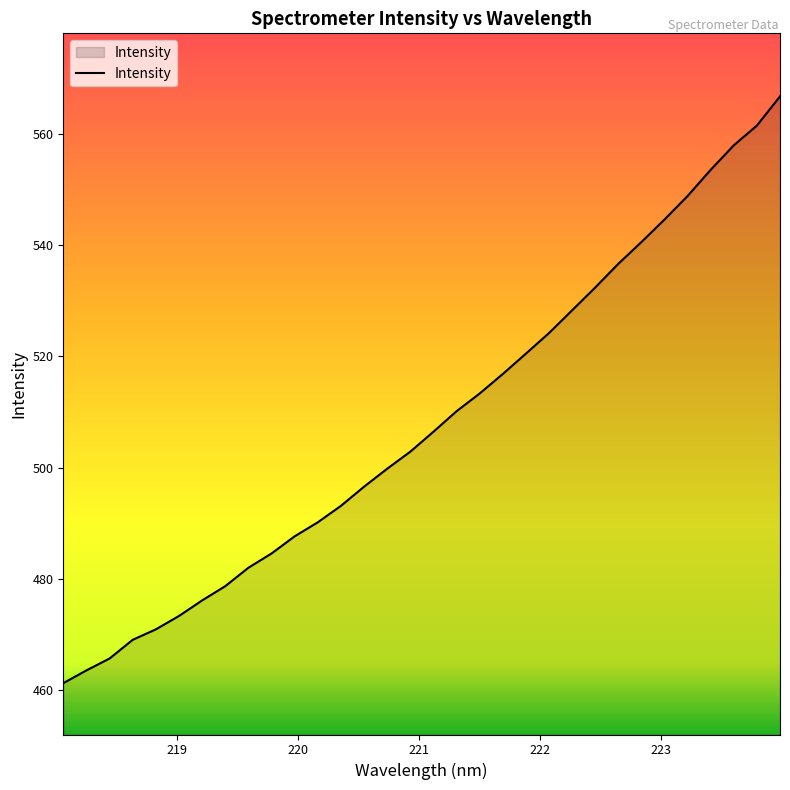

What is the difference between the maximum and minimum values?

105.5